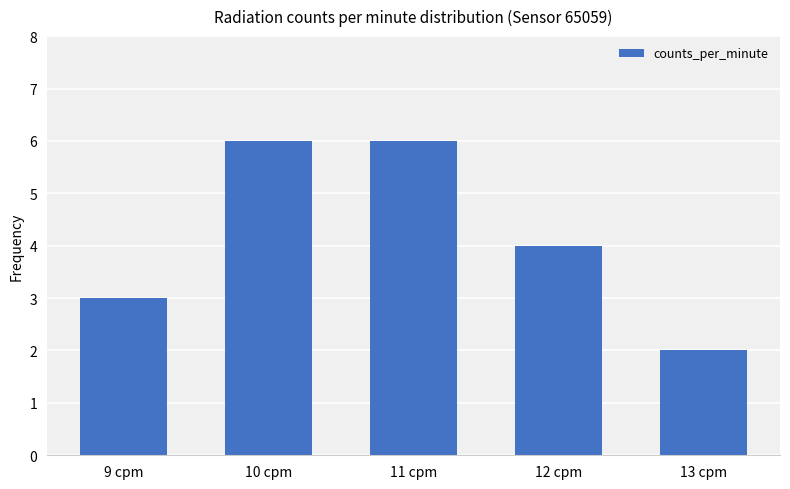

Between 13 cpm and 11 cpm, which is larger?

11 cpm